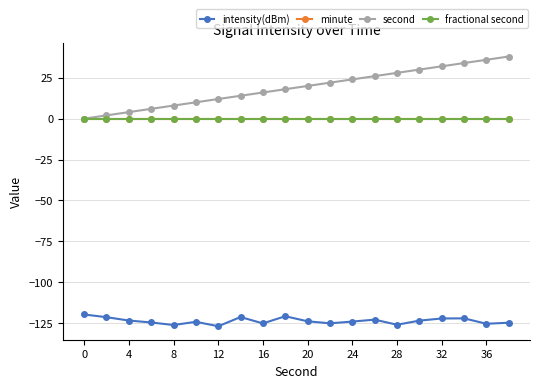

True or false: second and minute intersect in this chart.

False